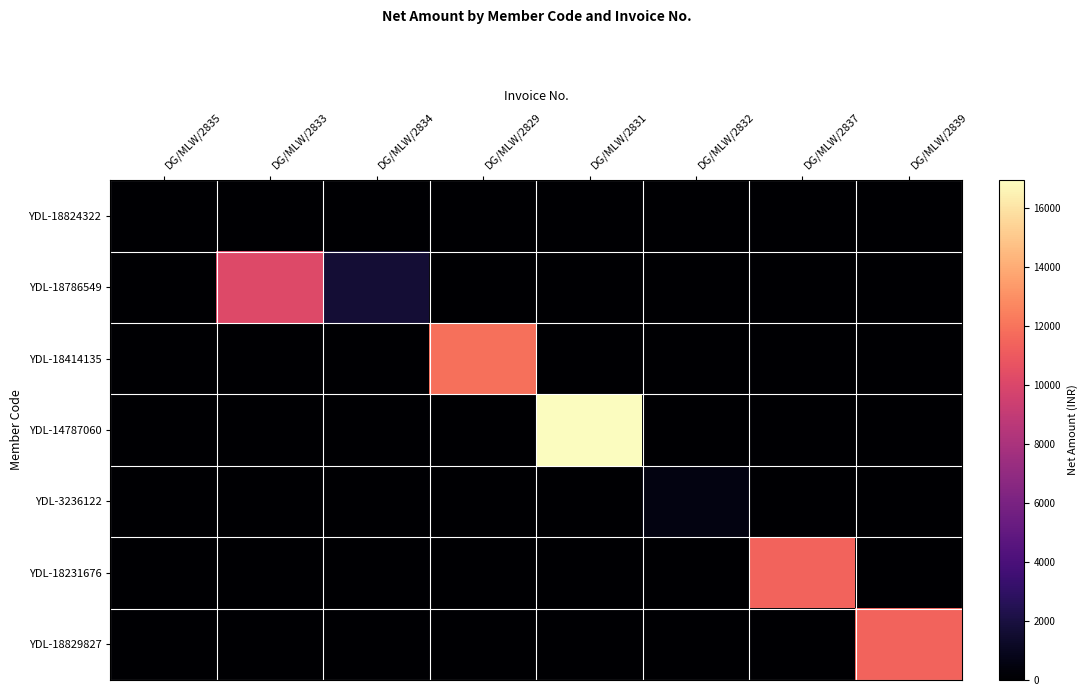

Reading left to right, extract all data points from this chart.

YDL-18824322: DG/MLW/2835=0.0	DG/MLW/2833=0.0	DG/MLW/2834=0.0	DG/MLW/2829=0.0	DG/MLW/2831=0.0	DG/MLW/2832=0.0	DG/MLW/2837=0.0	DG/MLW/2839=0.0
YDL-18786549: DG/MLW/2835=0.0	DG/MLW/2833=10169.5	DG/MLW/2834=1694.9	DG/MLW/2829=0.0	DG/MLW/2831=0.0	DG/MLW/2832=0.0	DG/MLW/2837=0.0	DG/MLW/2839=0.0
YDL-18414135: DG/MLW/2835=0.0	DG/MLW/2833=0.0	DG/MLW/2834=0.0	DG/MLW/2829=11864.4	DG/MLW/2831=0.0	DG/MLW/2832=0.0	DG/MLW/2837=0.0	DG/MLW/2839=0.0
YDL-14787060: DG/MLW/2835=0.0	DG/MLW/2833=0.0	DG/MLW/2834=0.0	DG/MLW/2829=0.0	DG/MLW/2831=16949.2	DG/MLW/2832=0.0	DG/MLW/2837=0.0	DG/MLW/2839=0.0
YDL-3236122: DG/MLW/2835=0.0	DG/MLW/2833=0.0	DG/MLW/2834=0.0	DG/MLW/2829=0.0	DG/MLW/2831=0.0	DG/MLW/2832=550.8	DG/MLW/2837=0.0	DG/MLW/2839=0.0
YDL-18231676: DG/MLW/2835=0.0	DG/MLW/2833=0.0	DG/MLW/2834=0.0	DG/MLW/2829=0.0	DG/MLW/2831=0.0	DG/MLW/2832=0.0	DG/MLW/2837=11440.7	DG/MLW/2839=0.0
YDL-18829827: DG/MLW/2835=0.0	DG/MLW/2833=0.0	DG/MLW/2834=0.0	DG/MLW/2829=0.0	DG/MLW/2831=0.0	DG/MLW/2832=0.0	DG/MLW/2837=0.0	DG/MLW/2839=11440.7